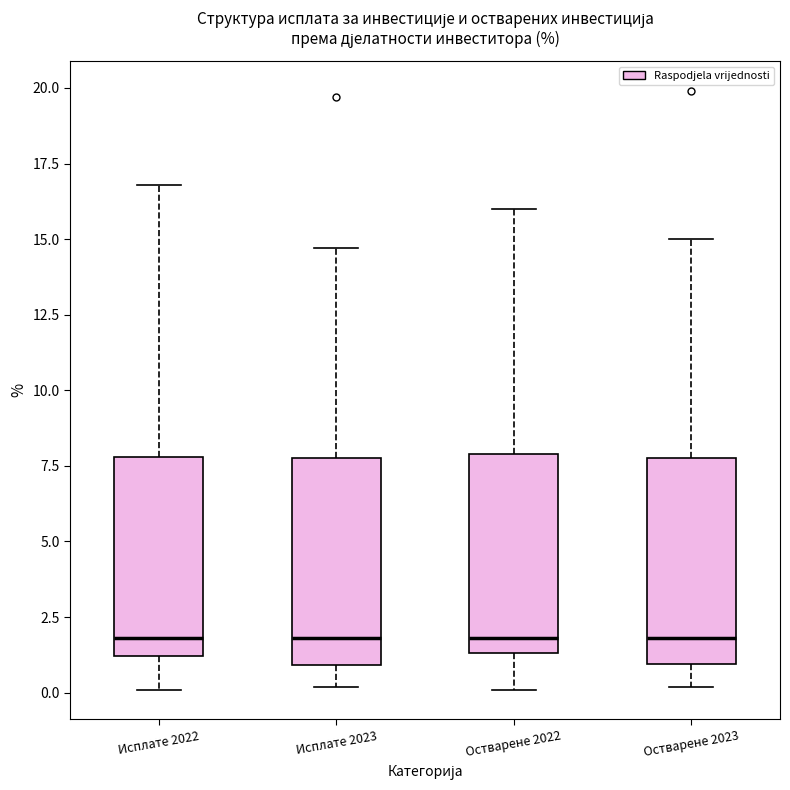

Reading left to right, read every box against the y-axis: the position of its median line, the range the box covers, and the ends of its whiskers. The values are not printed on the chart, so give them approximately, as read against the axis.

Исплате 2022: median 2.0, box 1.0 to 8.0, whiskers 0.0 to 17.0
Исплате 2023: median 2.0, box 1.0 to 8.0, whiskers 0.0 to 14.5
Остварене 2022: median 2.0, box 1.5 to 8.0, whiskers 0.0 to 16.0
Остварене 2023: median 2.0, box 1.0 to 8.0, whiskers 0.0 to 15.0